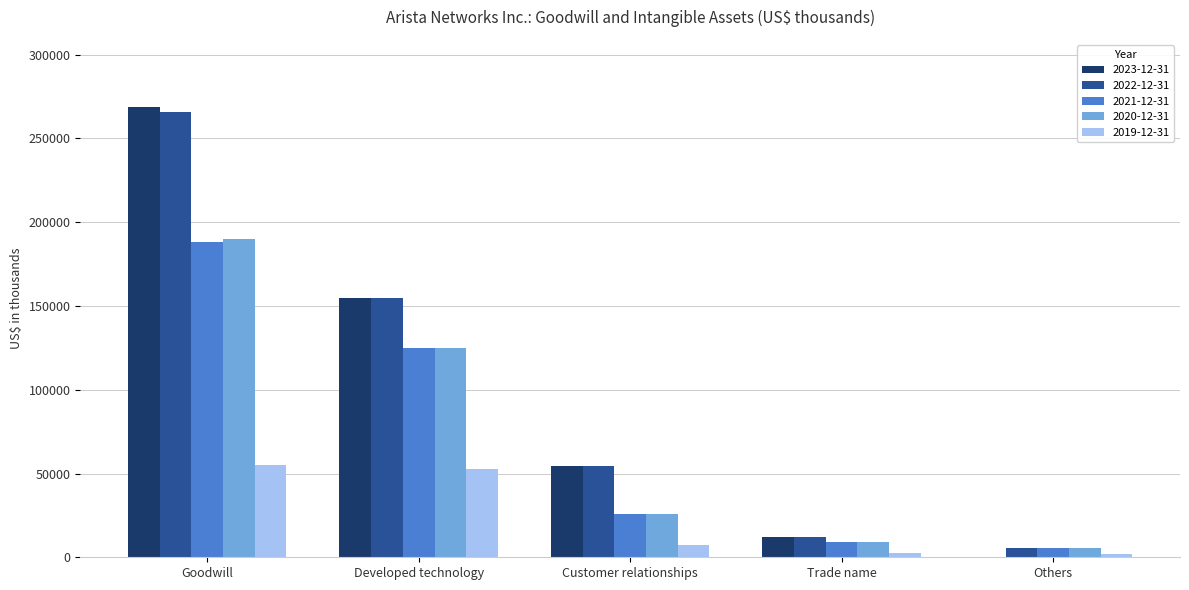

Count the number of categories in the chart.

5